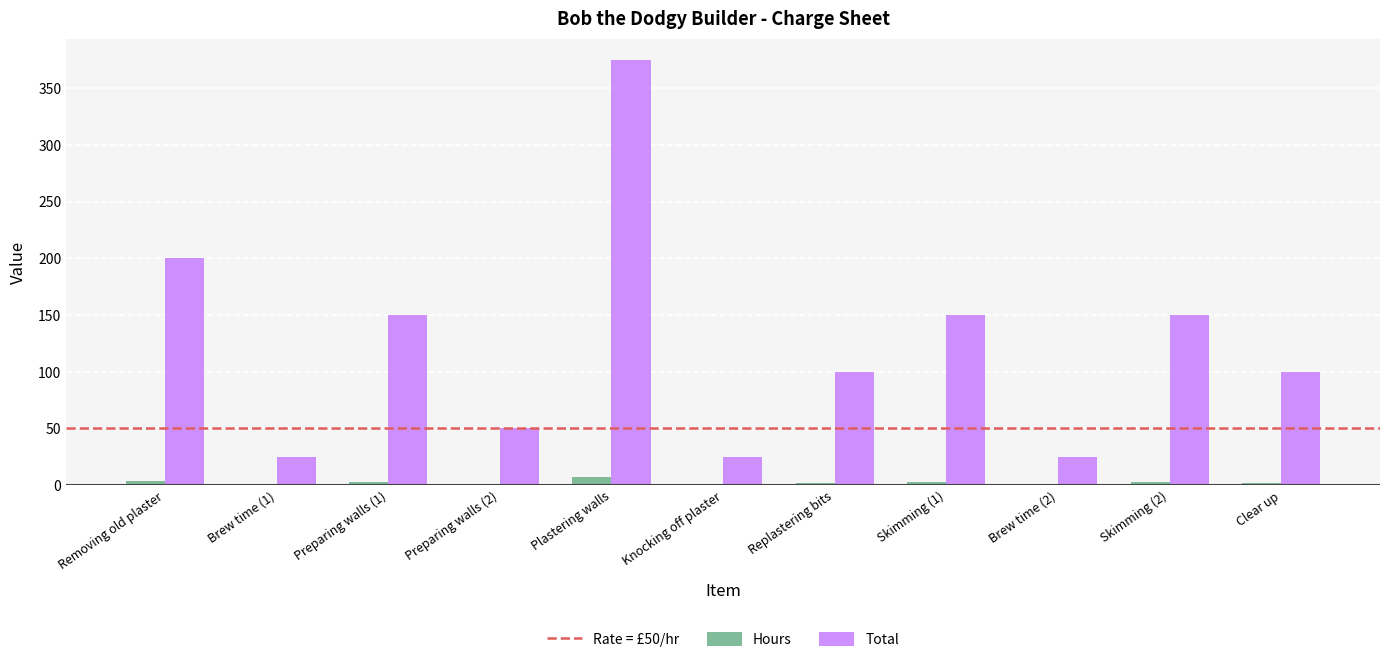

What is the sum of all Total values?

1350.0